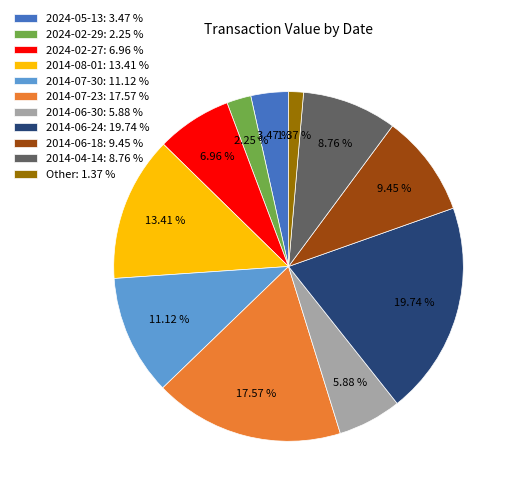

What is the ratio of the value at 2014-06-24: 19.74 % to the value at 2014-08-01: 13.41 %?

1.5